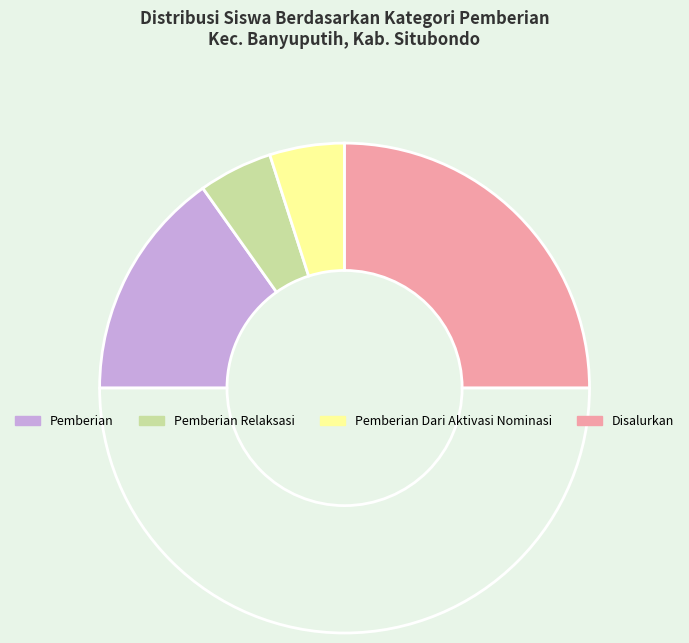

How many slices are in this pie chart?

5